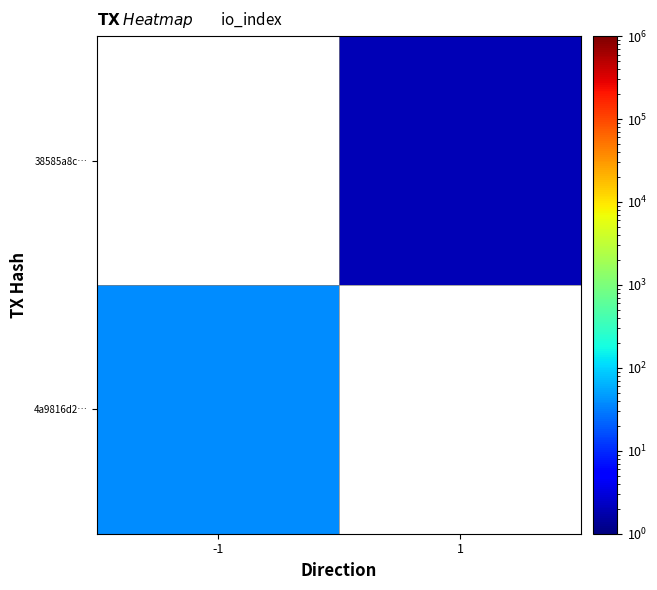

How many series are shown in this chart?

2